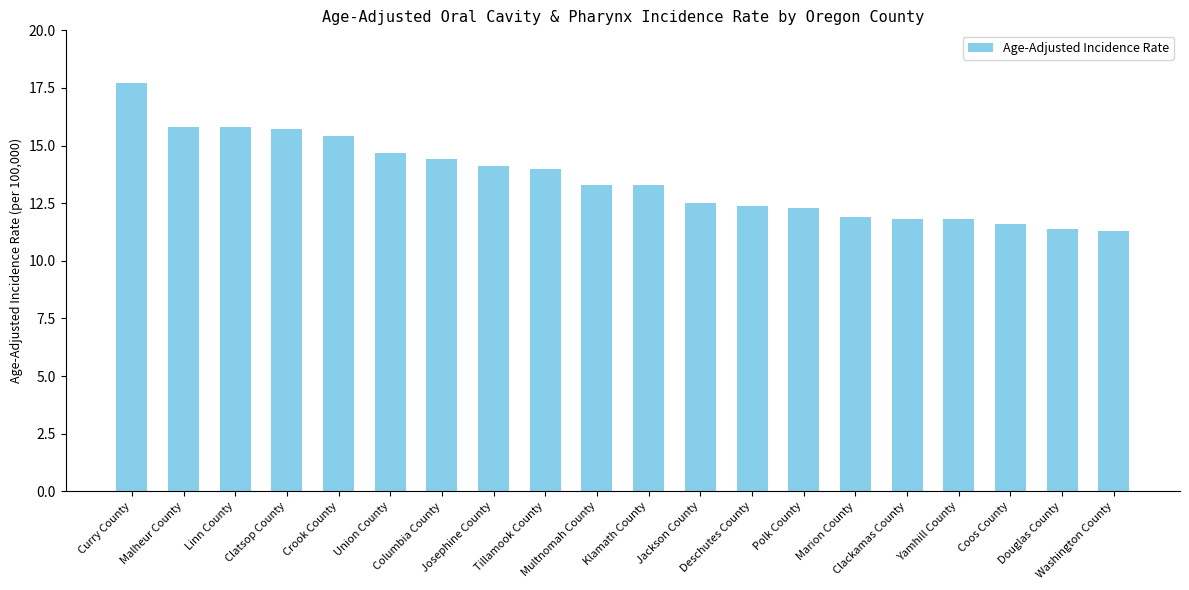

Reading left to right, extract all data points from this chart.

17.7	15.8	15.8	15.7	15.4	14.7	14.4	14.1	14.0	13.3	13.3	12.5	12.4	12.3	11.9	11.8	11.8	11.6	11.4	11.3